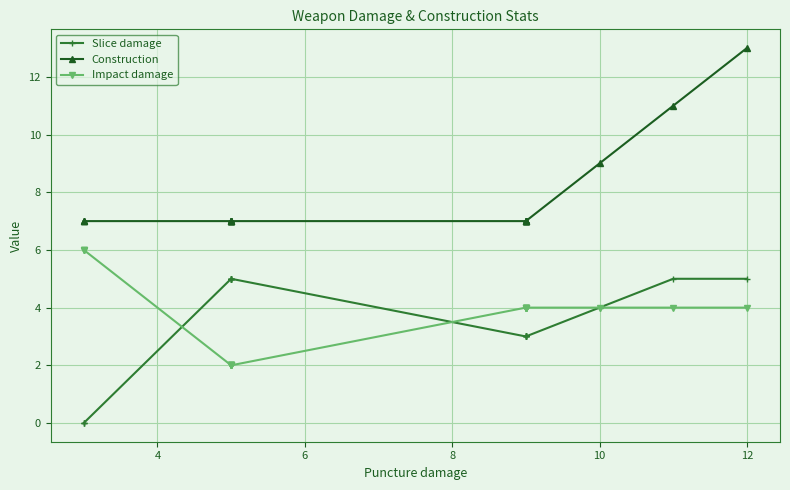

Rank the series by their maximum value, from lowest to highest.

Slice damage, Impact damage, Construction